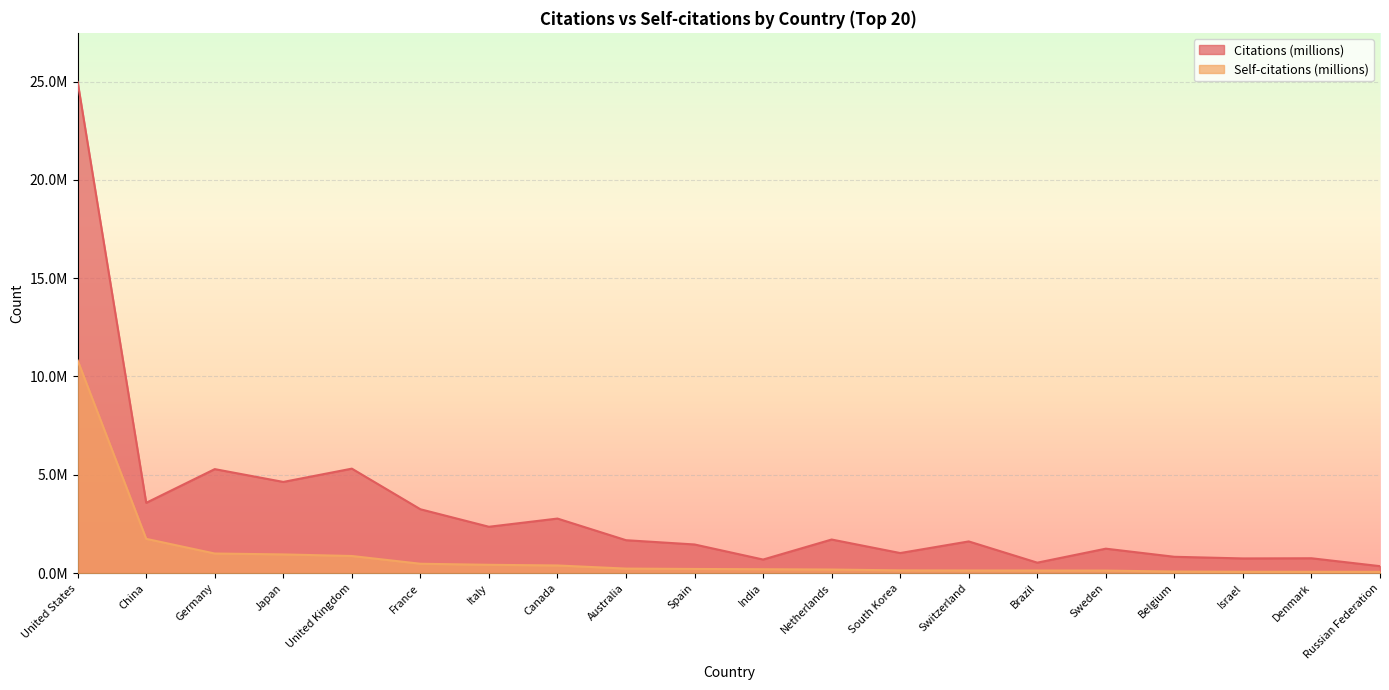

Does the chart display data point markers on the line(s)?

No